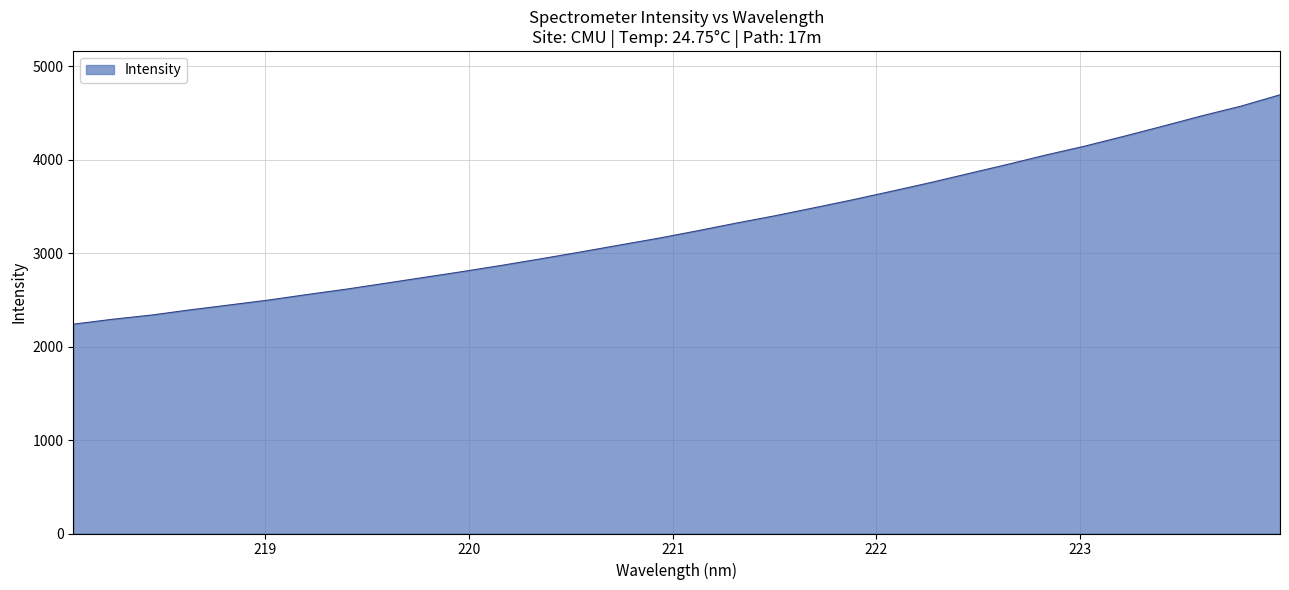

What is the difference between the maximum and minimum values?

2453.5